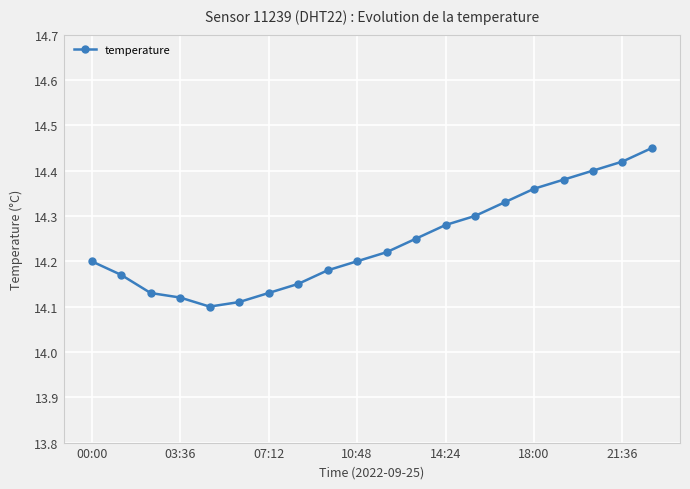

What is the difference between the maximum and second lowest values?

0.3